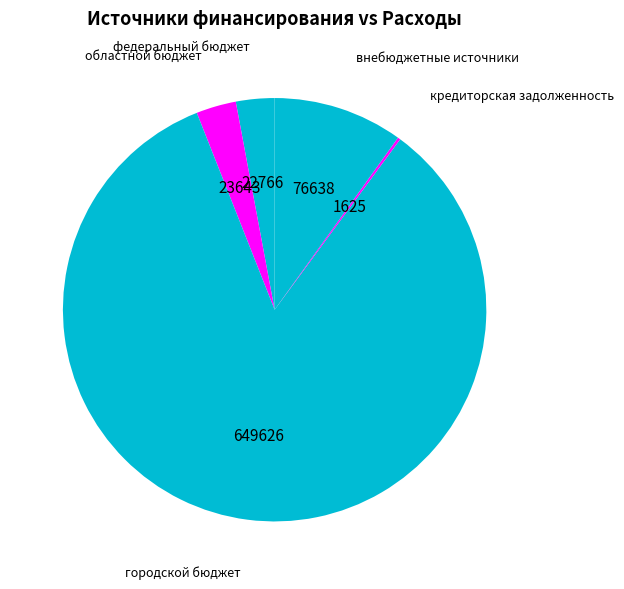

Which has a higher value, федеральный бюджет or внебюджетные источники?

внебюджетные источники